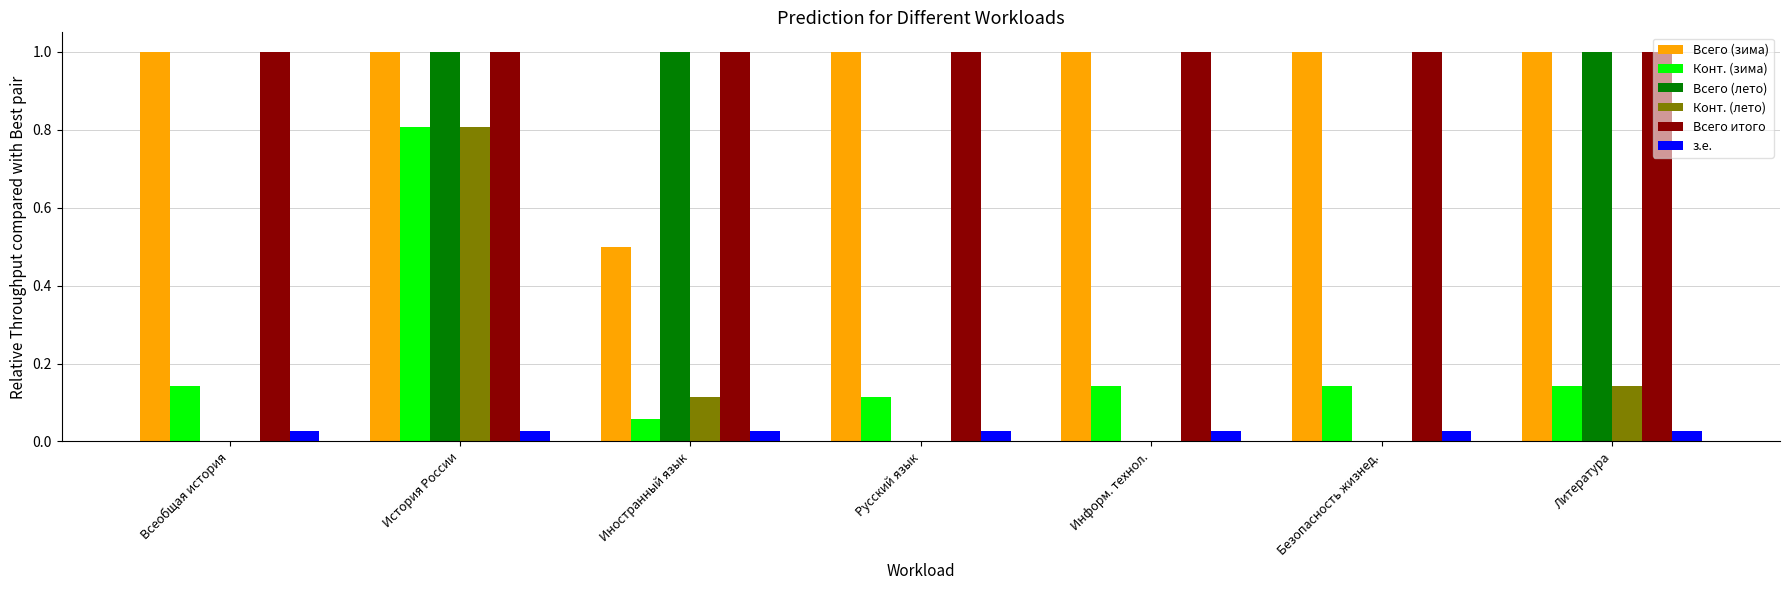

What is the average value of the Всего (лето) series?

0.4